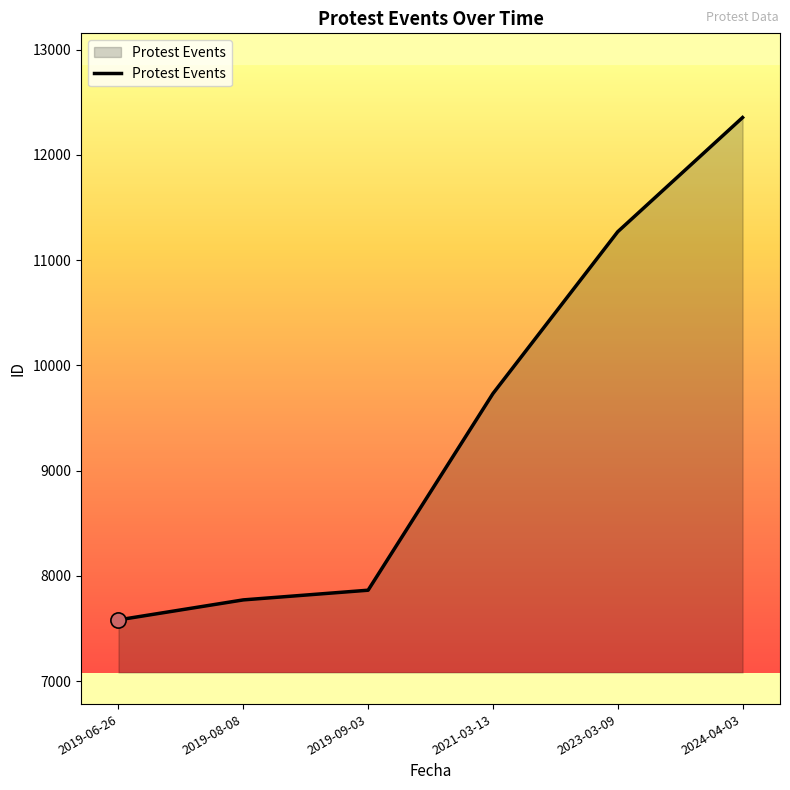

What is the change in value from 2019-06-26 to 2024-04-03?

+4773